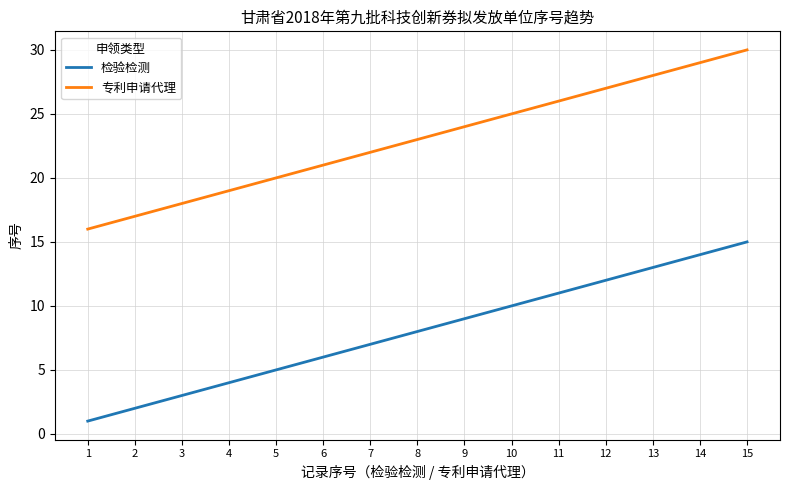

What is the lowest value of the 专利申请代理 series?

16